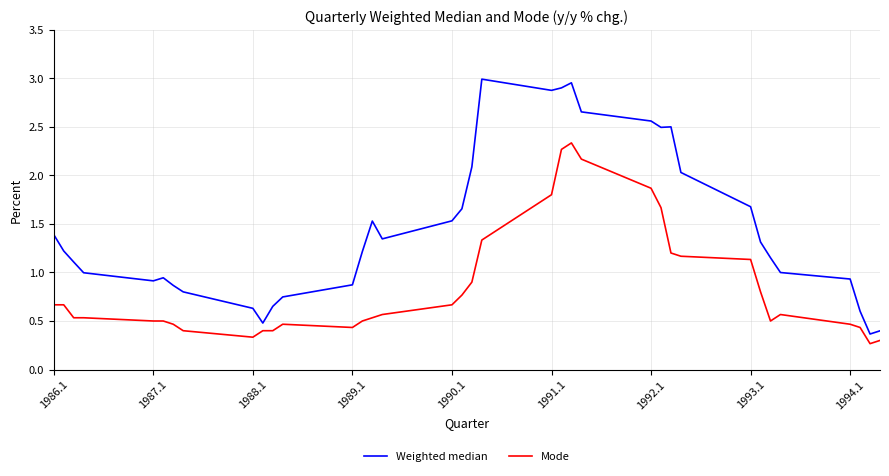

What is the maximum value for Mode?

2.3